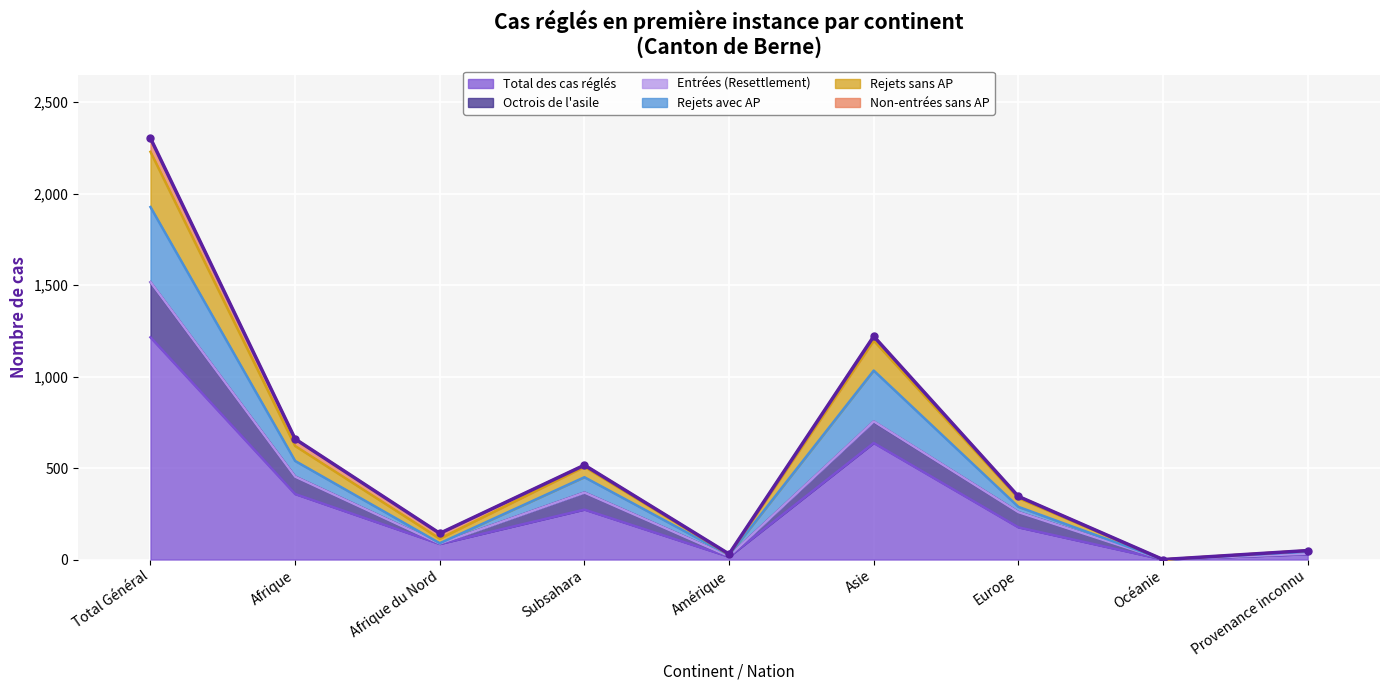

How many values in Octrois de l'asile are above zero?

8